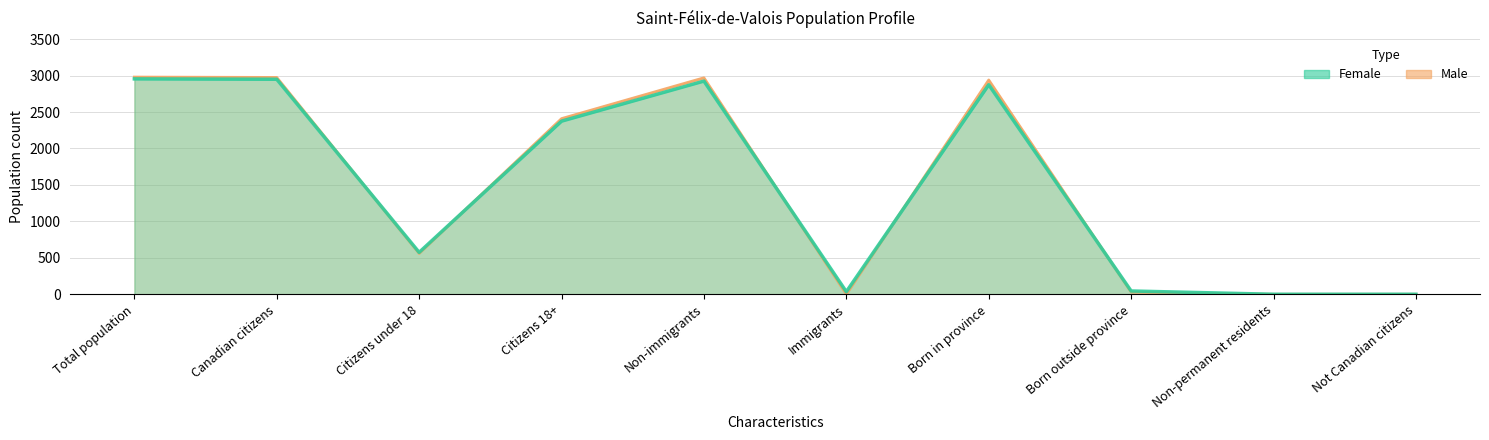

What is the average value of the Female series?

1474